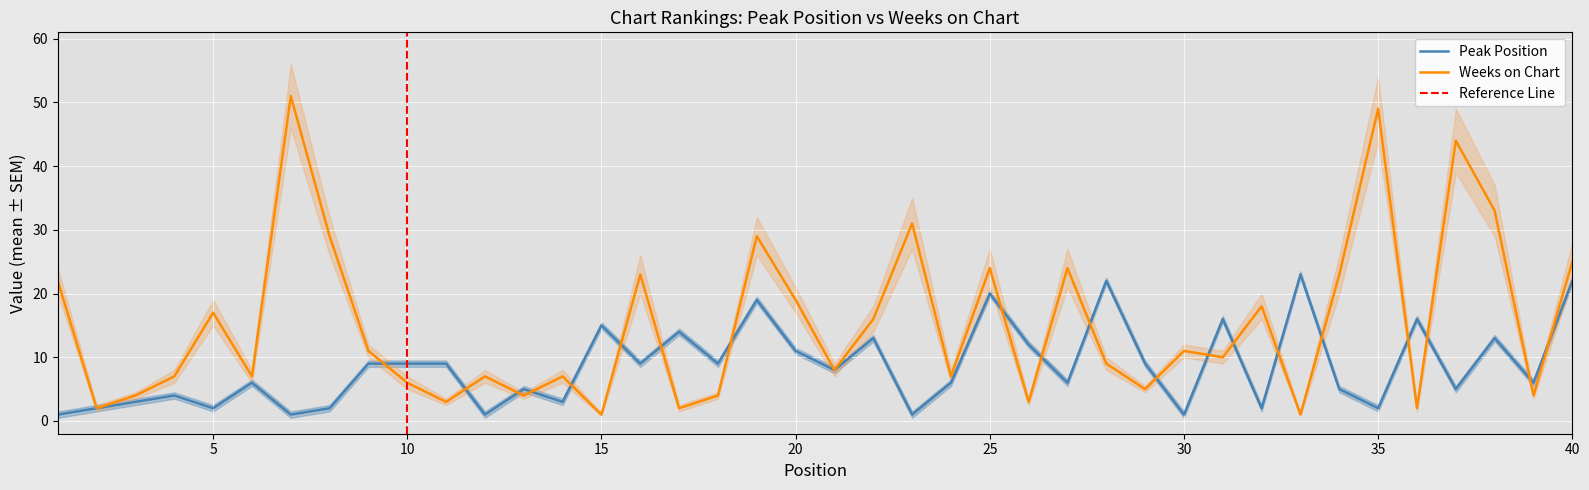

Which series has the largest range (max minus min)?

Weeks on Chart